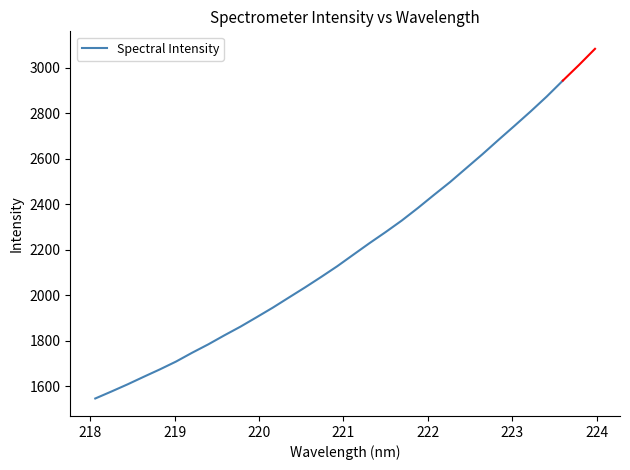

True or false: there are more than 0 points higher than both neighbors.

False